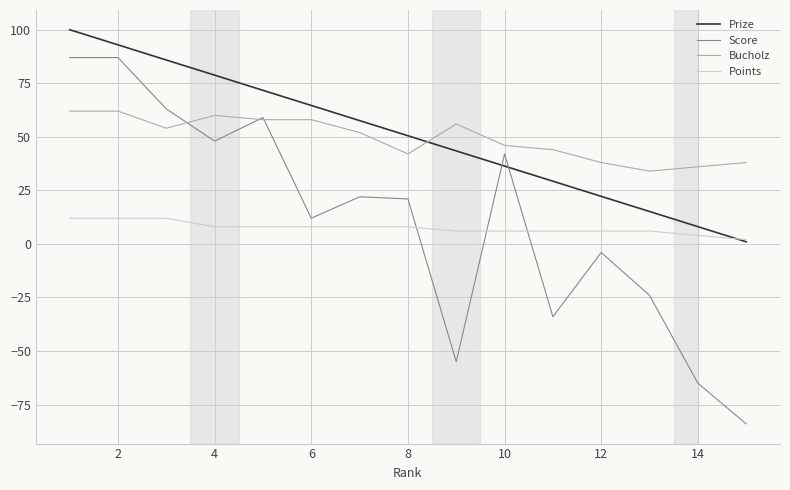

What are all the series names shown in the legend?

Prize, Score, Bucholz, Points